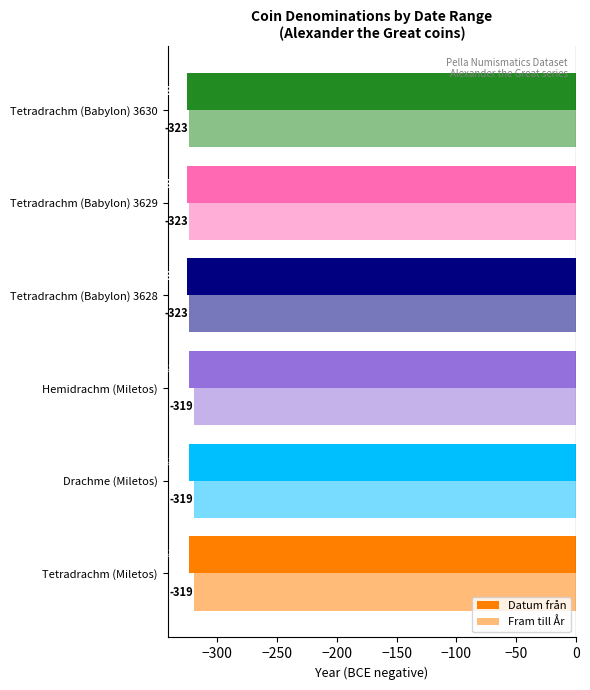

How many series are shown in this chart?

2